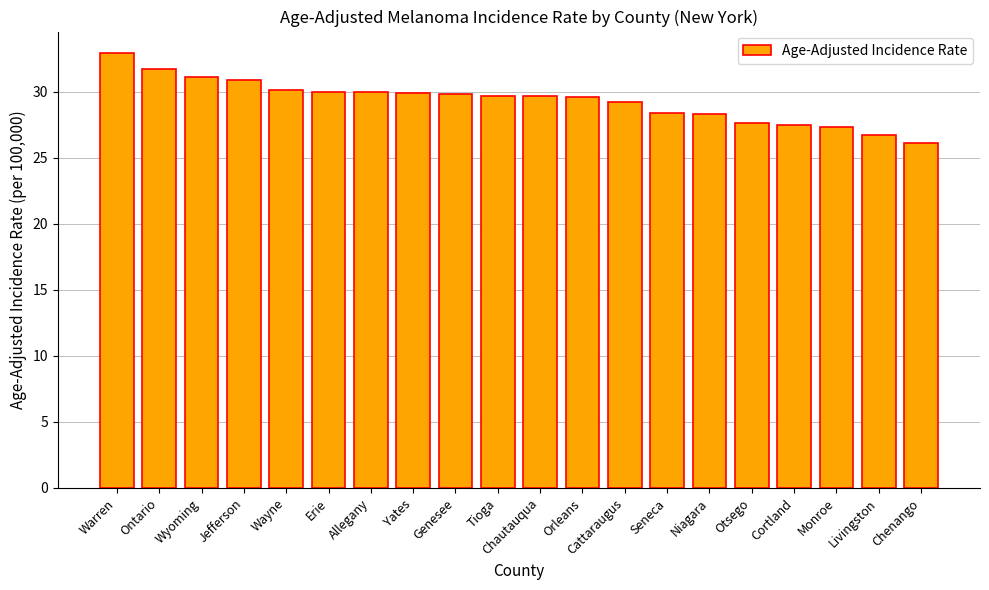

What is the label of the 11th bar from the right?

Tioga